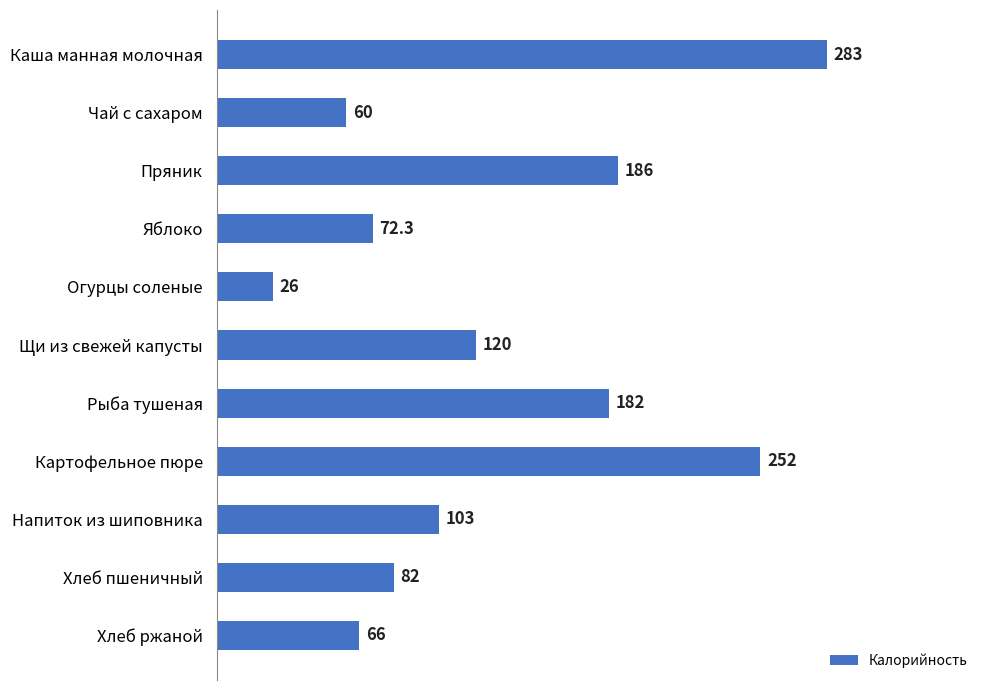

What is the average value?

130.2